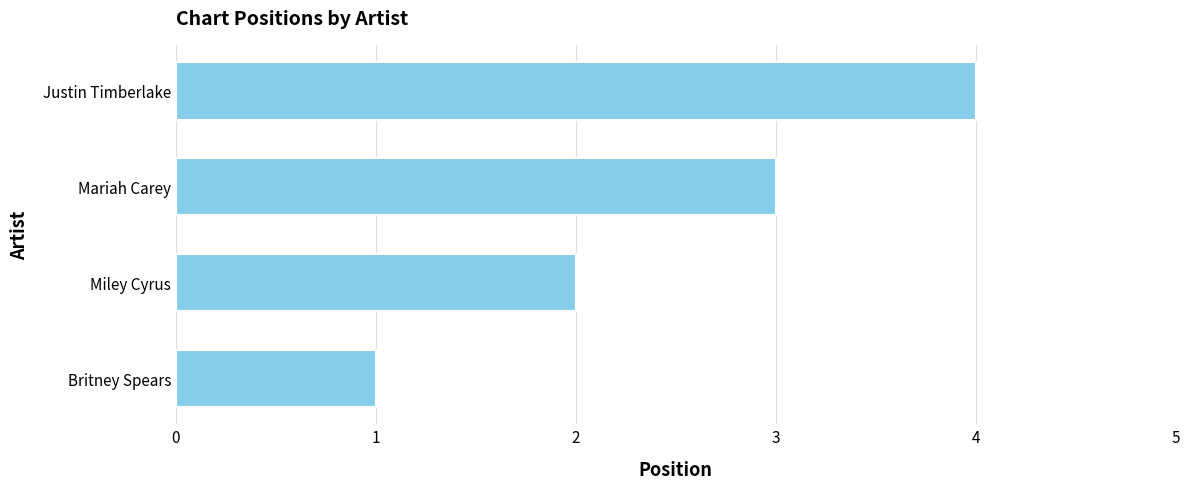

What is the difference between the second highest and minimum values?

2